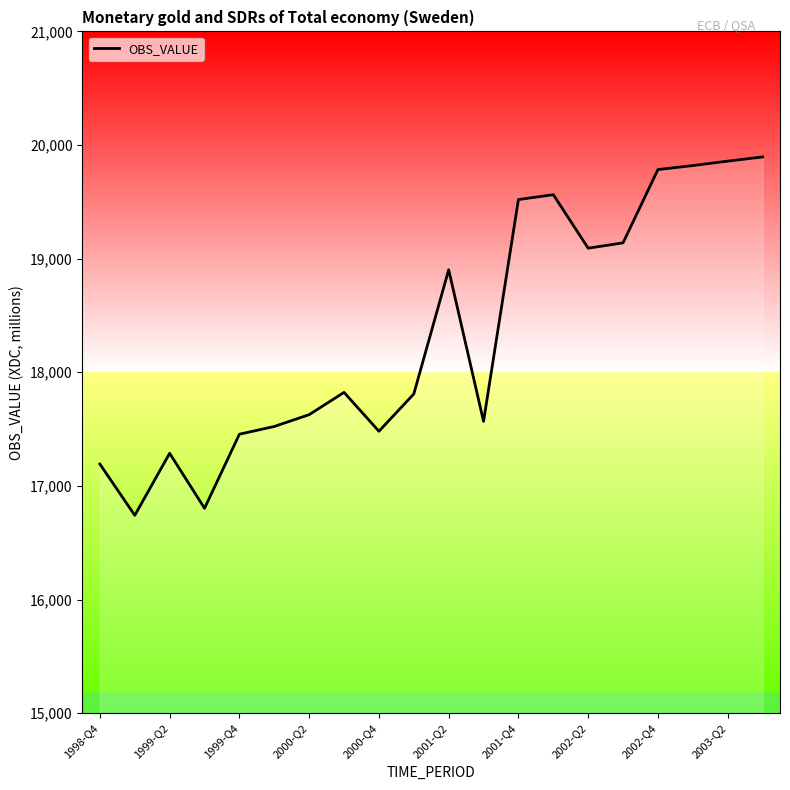

What is the greatest value displayed?

19895